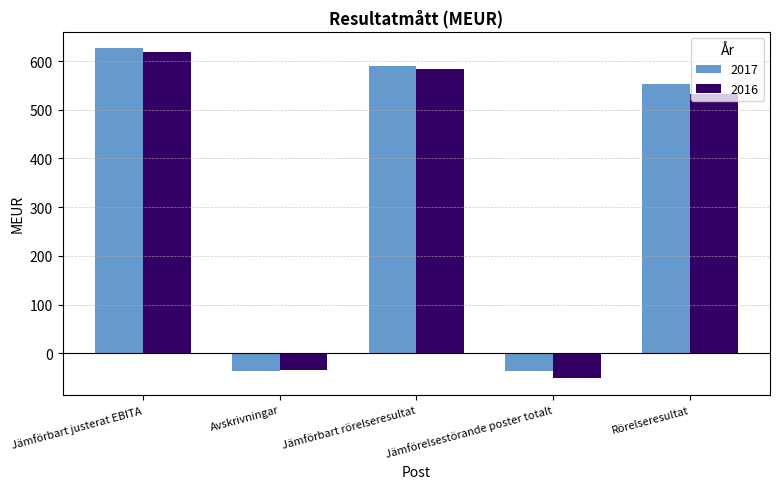

What is the average value of the 2017 series?

339